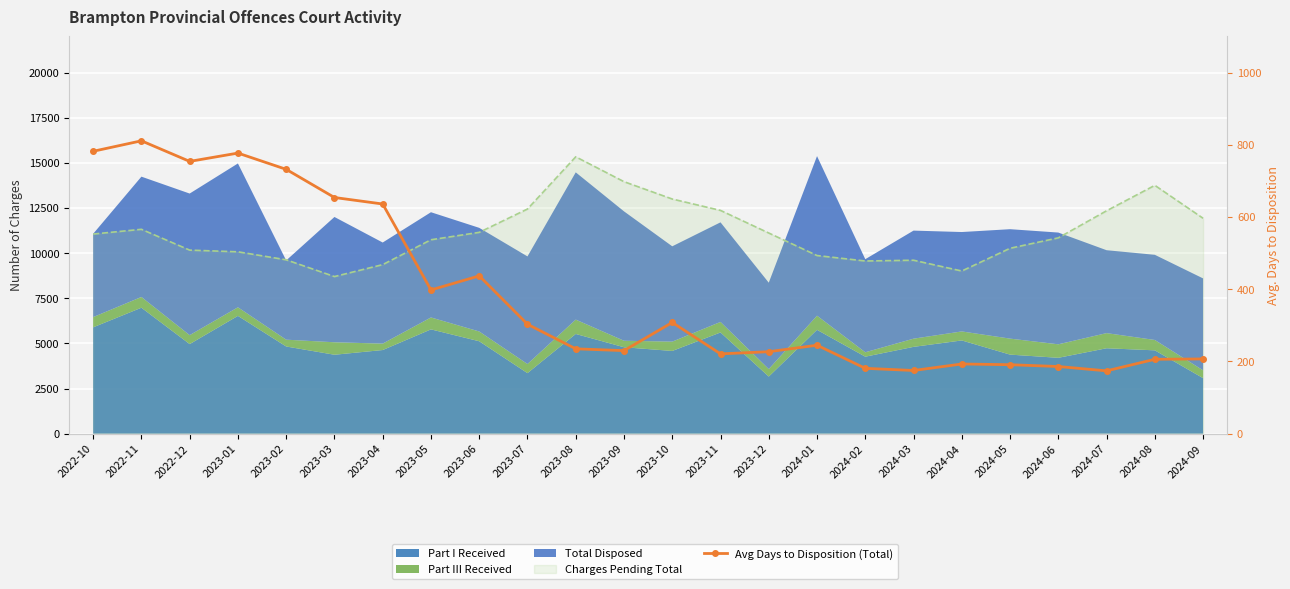

Reading left to right, list all the values displayed in this chart.

782	811	754	777	732	654	636	398	437	303	235	230	308	221	227	245	181	175	193	191	186	174	206	207